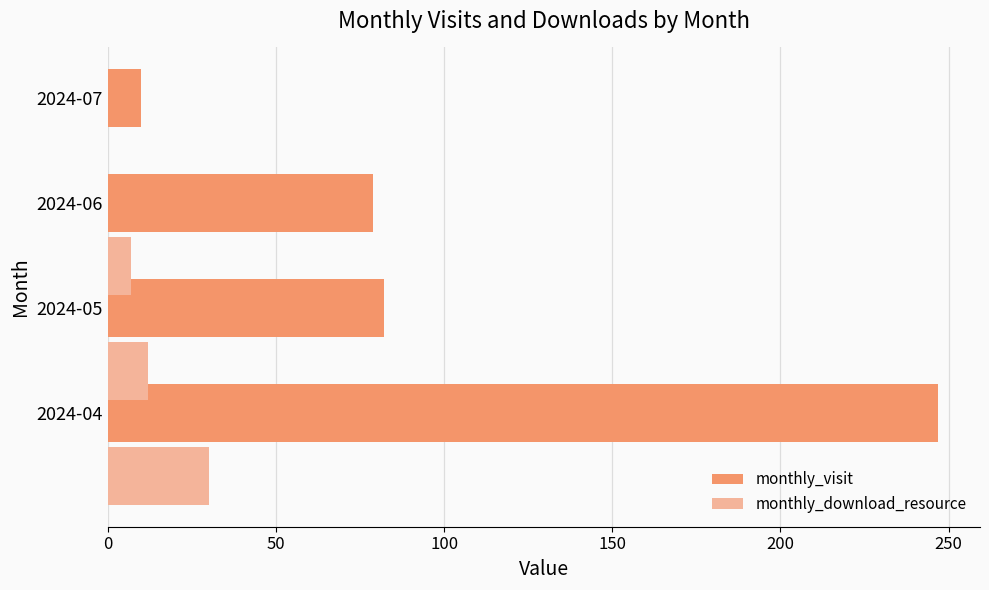

What is the sum of all monthly_download_resource values?

49